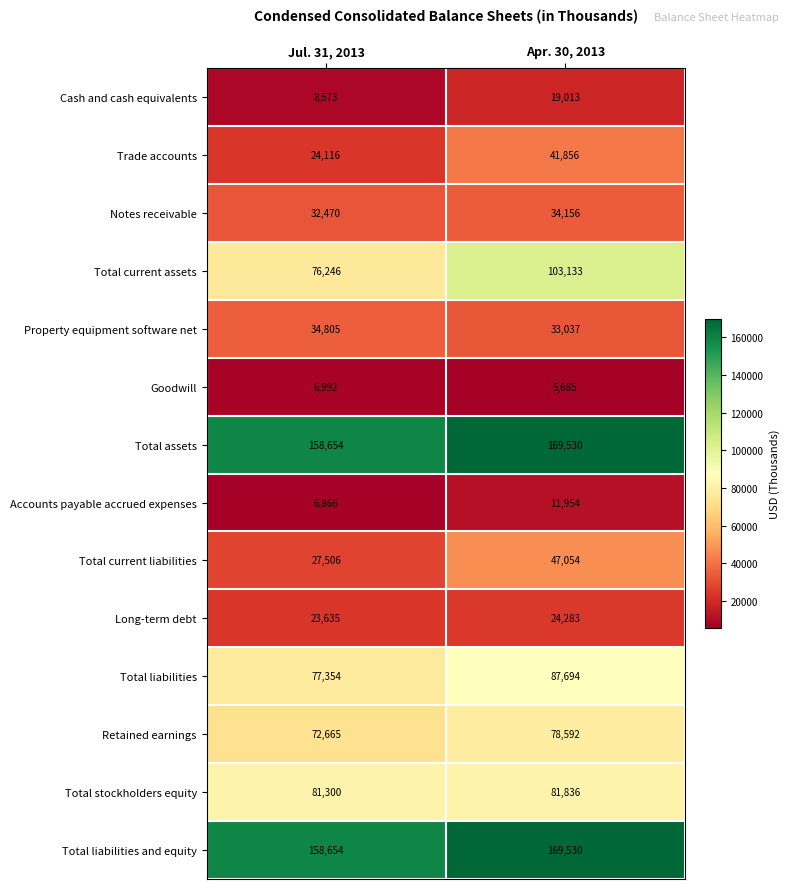

True or false: Property equipment software net has a value of 34805 at Jul. 31, 2013.

True